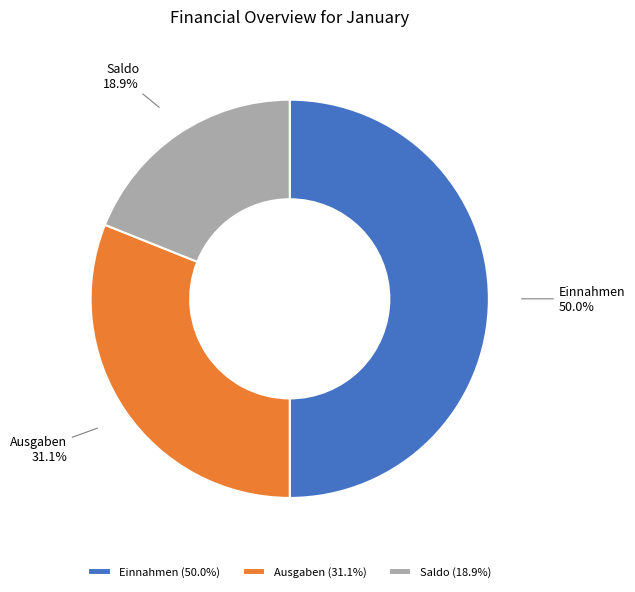

The Einnahmen slice represents 50% of the pie. True or false?

True